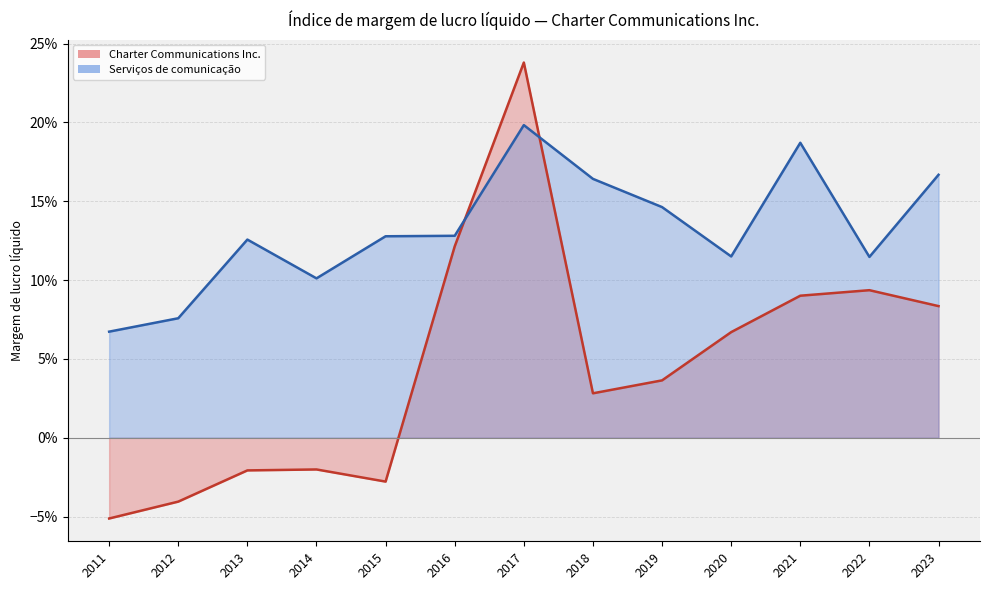

True or false: Charter Communications Inc. and Serviços de comunicação cross at least once.

True